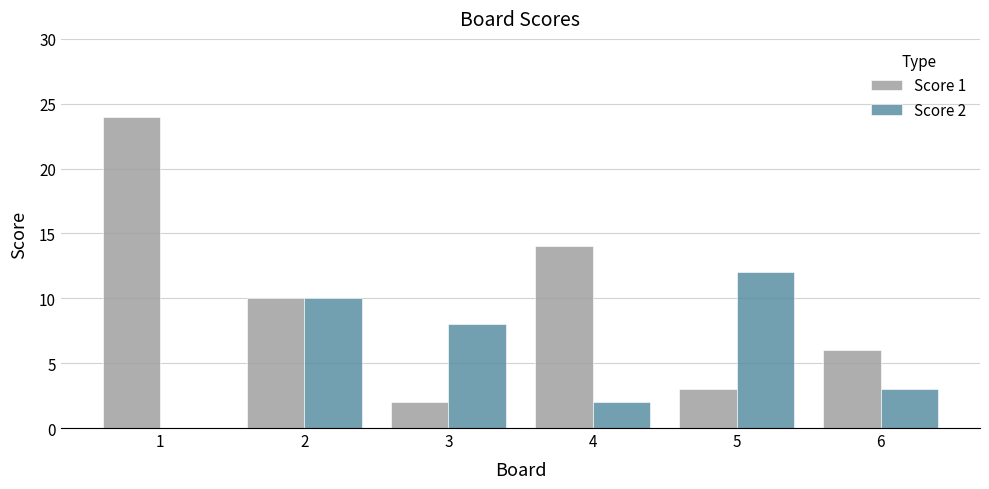

Which series has the widest spread of values?

Score 1